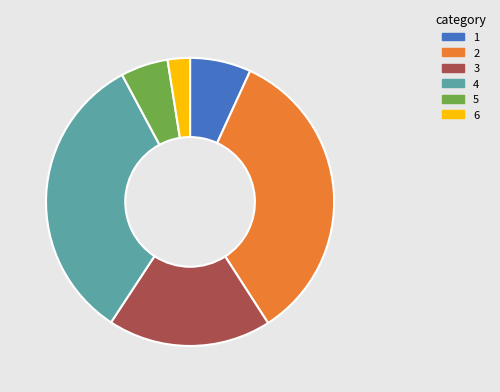

Is there any slice that represents more than half of the pie?

No